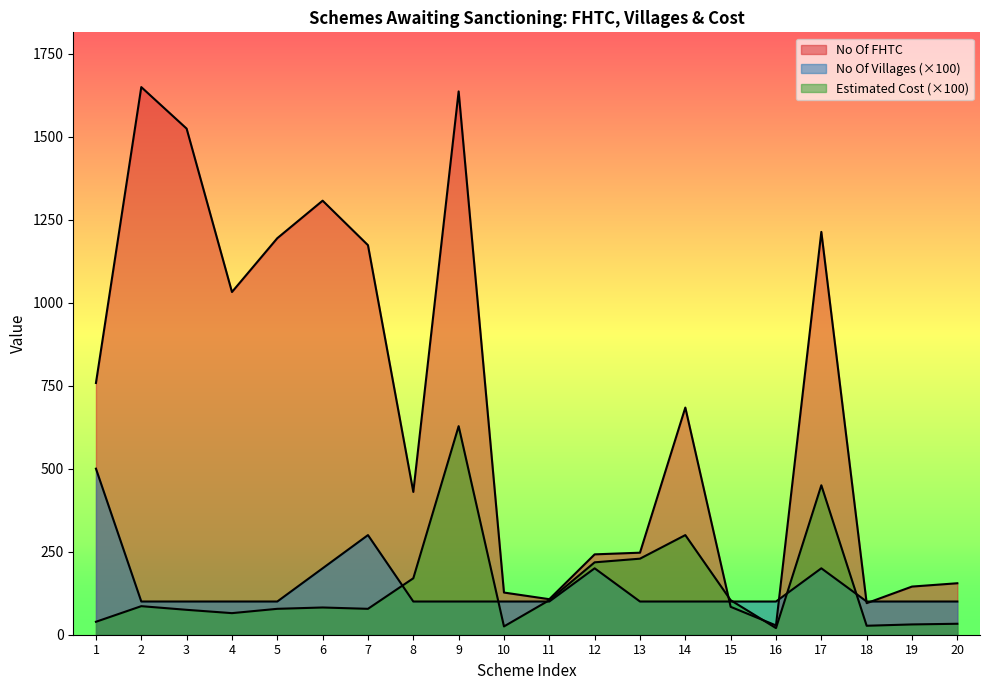

What is the value of the No Of FHTC point at the 5th from the left?

1194.0